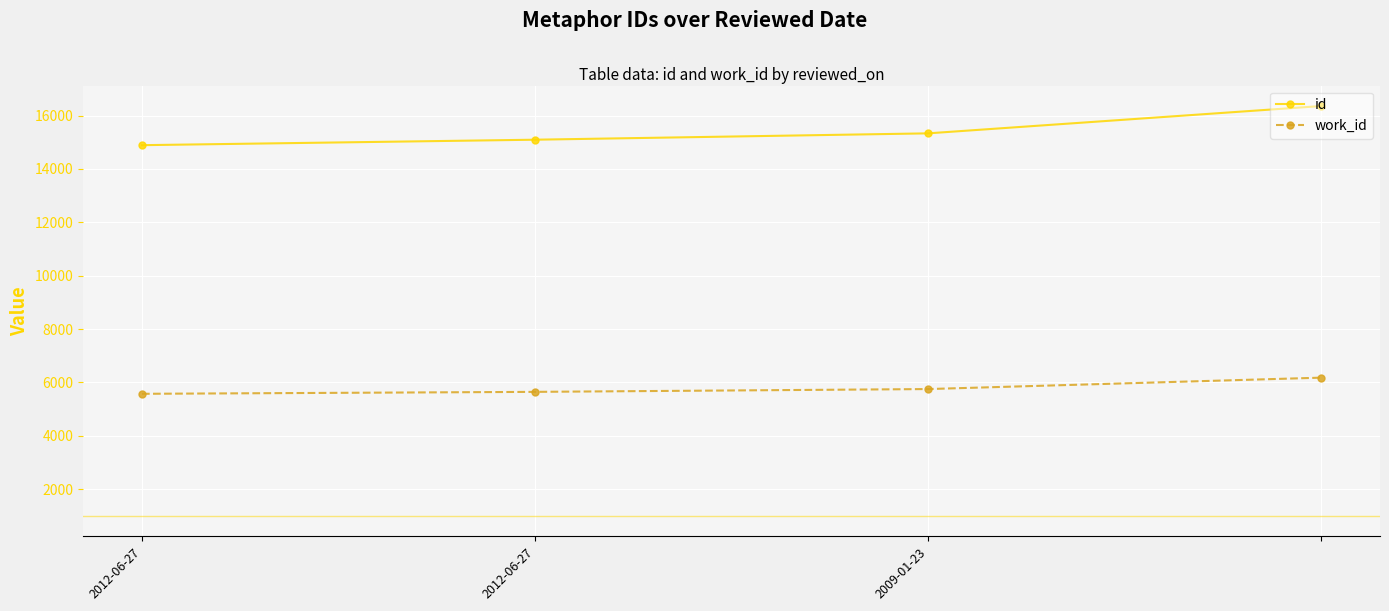

What is the highest value of the id series?

16355